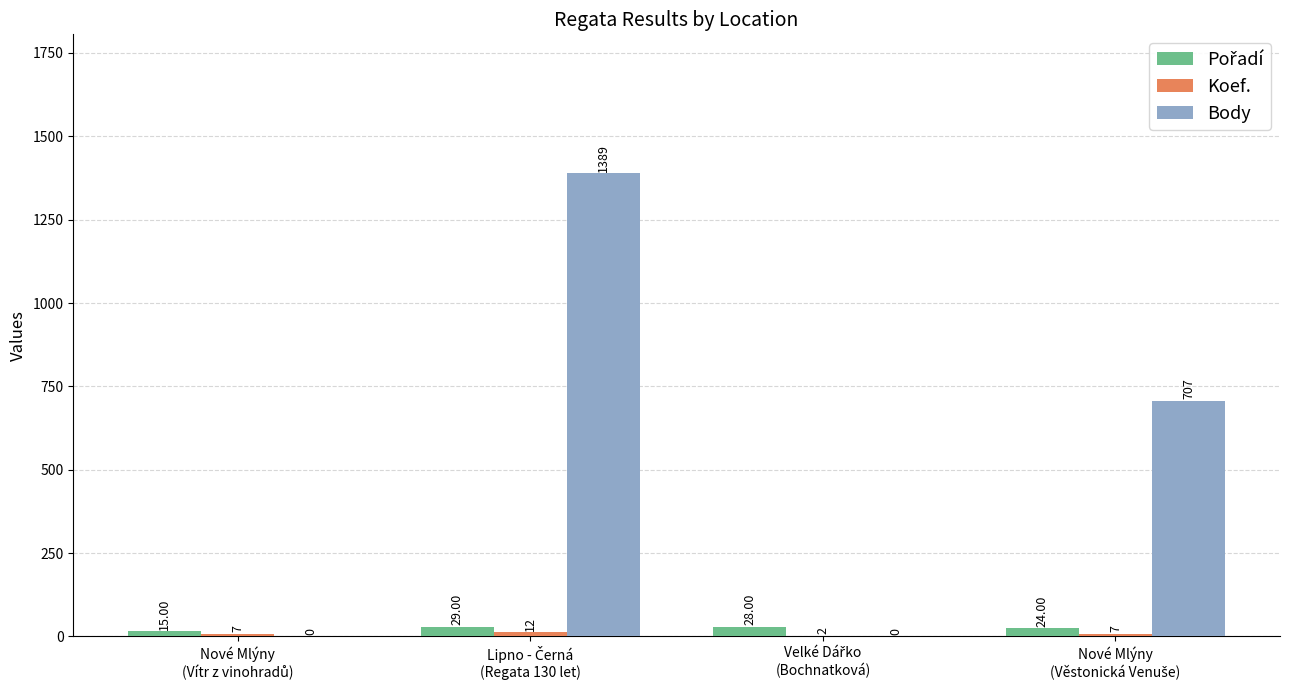

What is the sum of all Body values?

2096